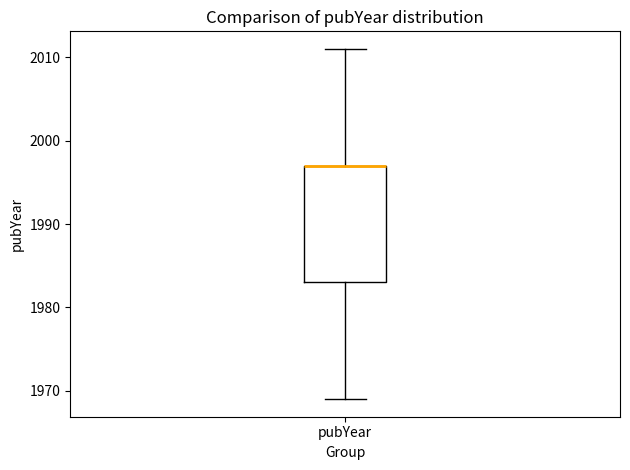

Where does the lower whisker of the box for pubYear end on the y-axis? The values are not printed on the chart, so give them approximately, as read against the axis.

1969